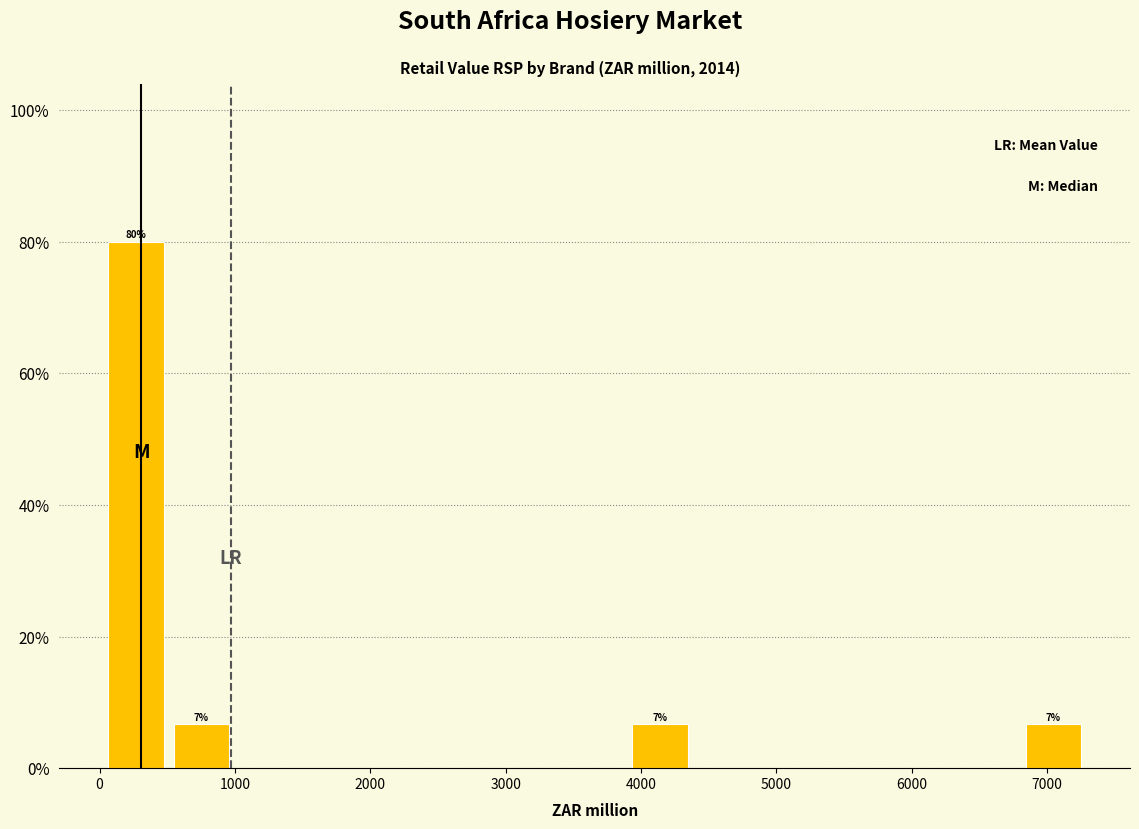

Over which range of the x-axis is the bar tallest?

0 to 500